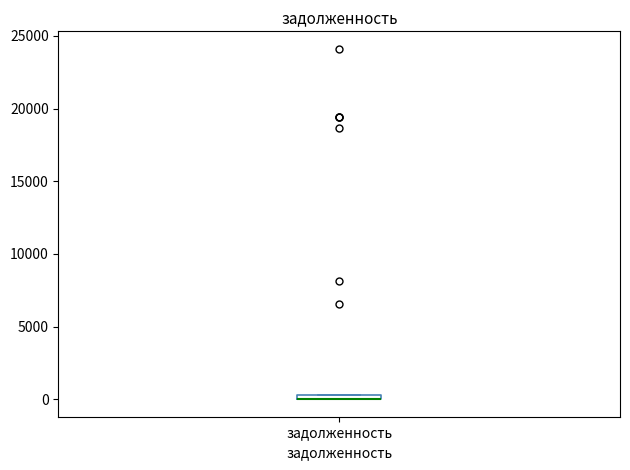

Where is the upper edge of the box for задолженность on the y-axis? The values are not printed on the chart, so give them approximately, as read against the axis.

500